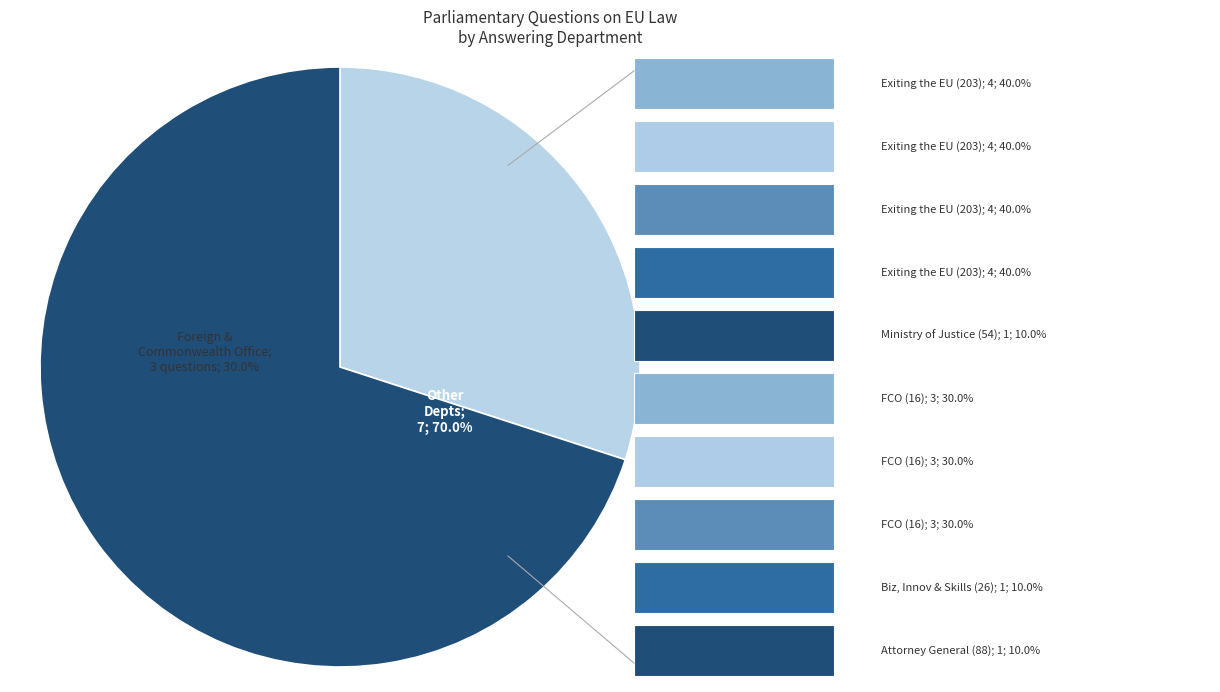

To the nearest percent, what is the difference between the largest and smallest slice percentages?

30%